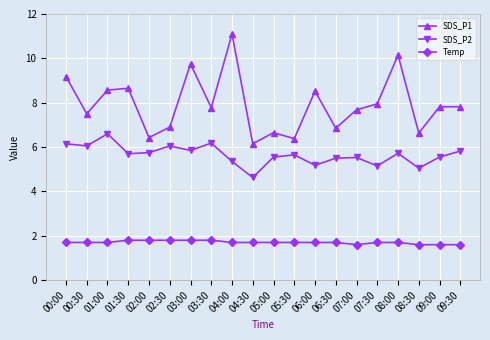

The SDS_P1 series shows 14.1 at 00:00. True or false?

False